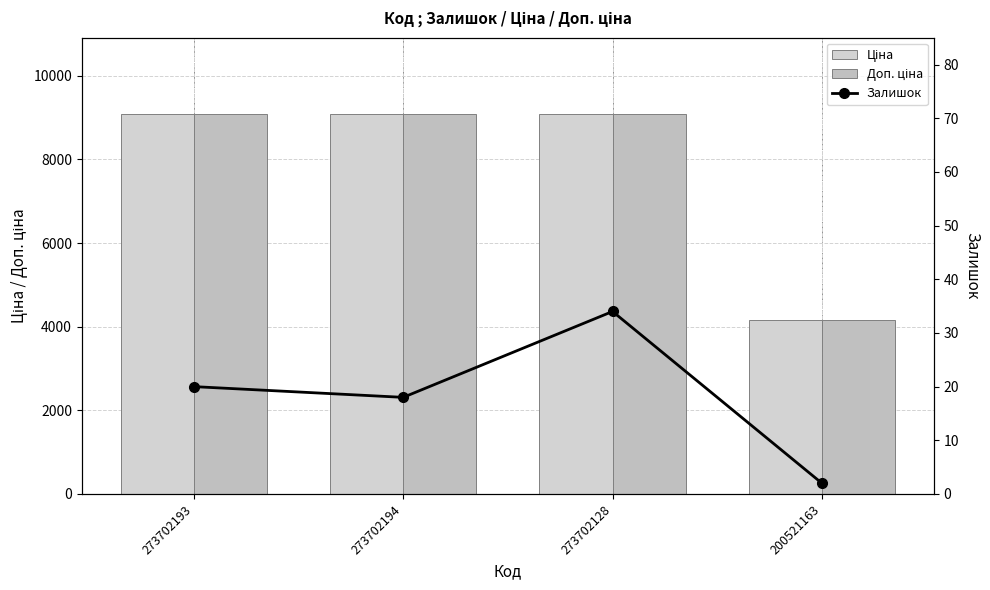

What is the label of the 4th bar from the left?

200521163